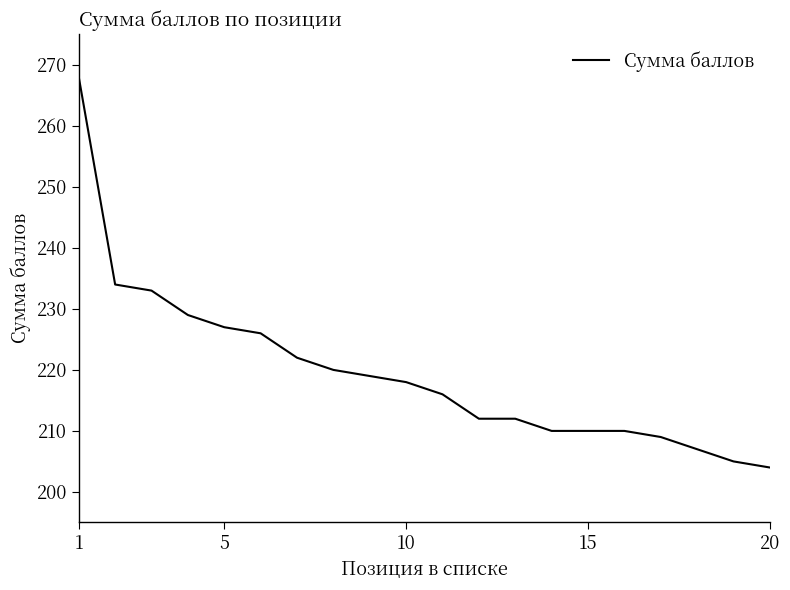

What is the difference between the maximum and minimum values?

64